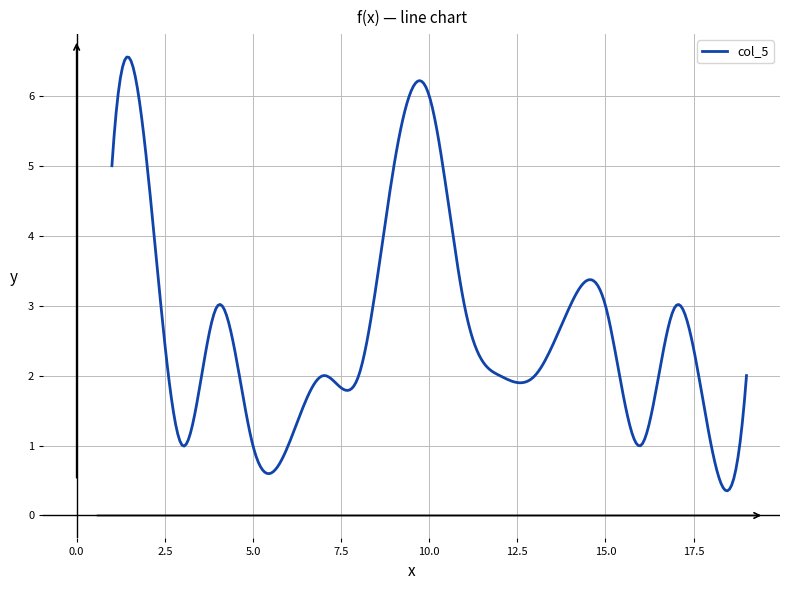

What is the maximum value shown in the chart?

6.6